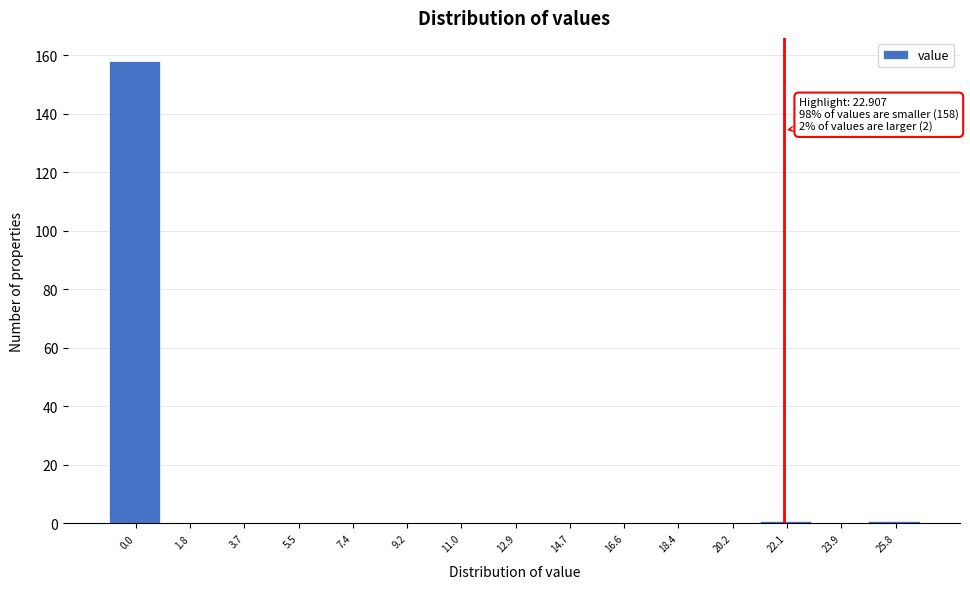

Reading right to left, list all the values displayed in this chart.

25.8=1	23.9=0	22.1=1	20.2=0	18.4=0	16.6=0	14.7=0	12.9=0	11.0=0	9.2=0	7.4=0	5.5=0	3.7=0	1.8=0	0.0=158